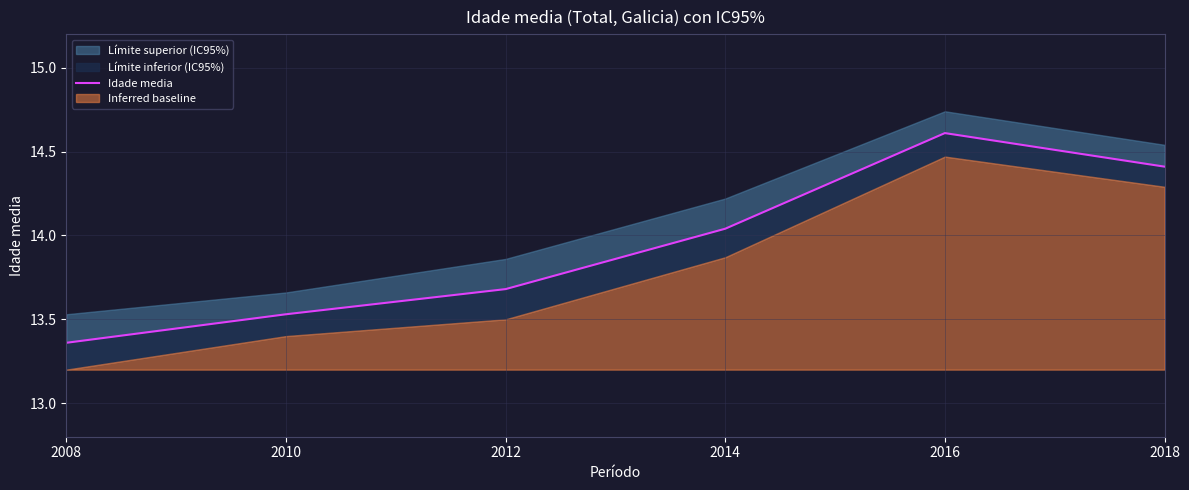

What is the sum of the values at 2010 and 2014?

27.6